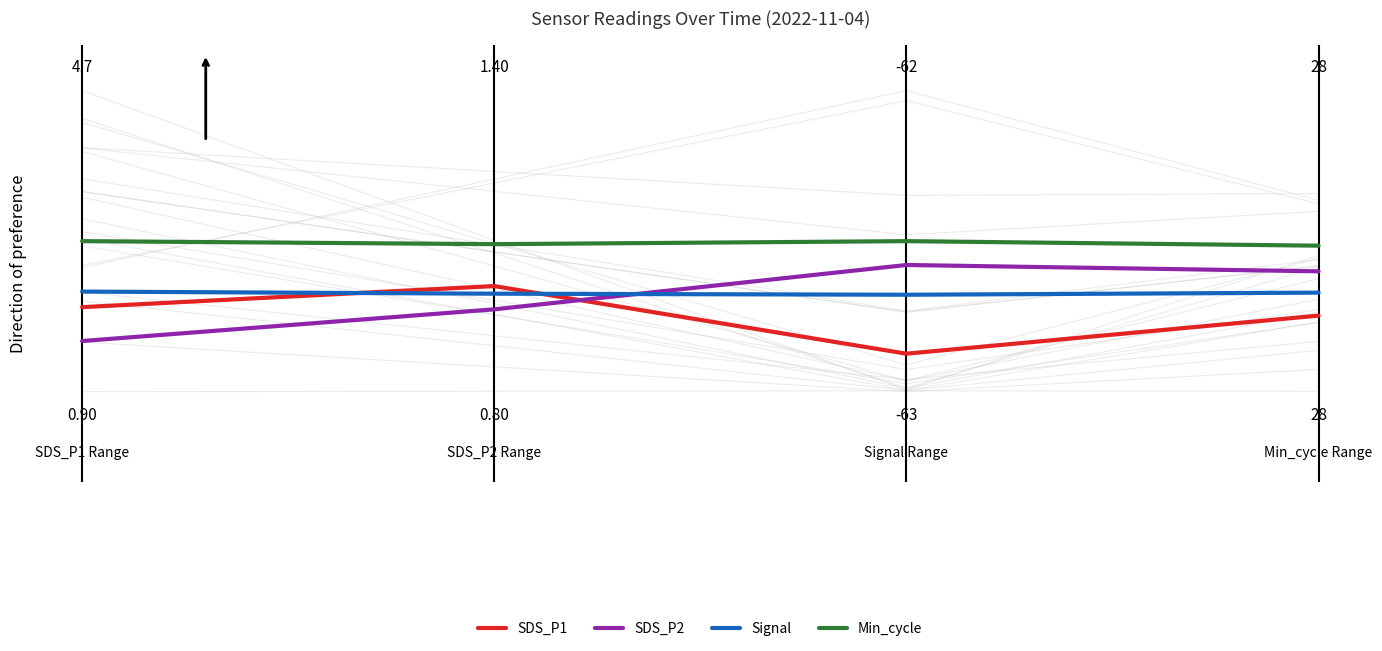

The value of SDS_P1 at 3 is 0.4. True or false?

False